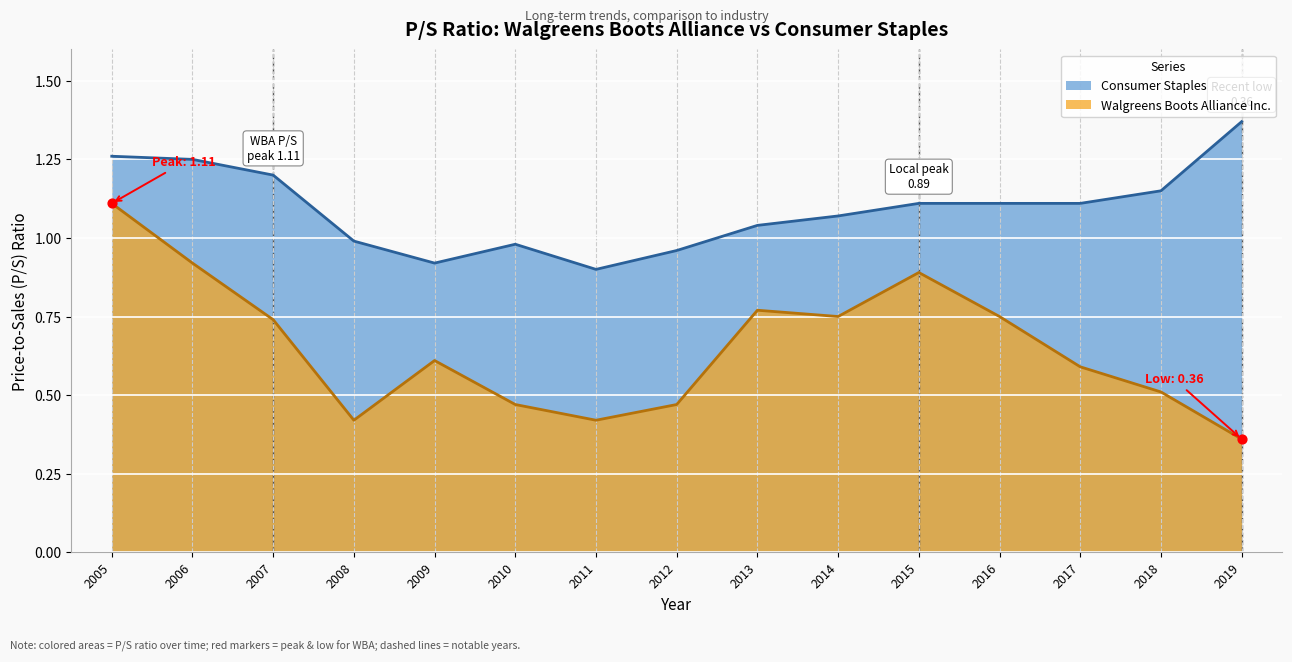

Which series reaches the maximum Y coordinate?

Consumer Staples